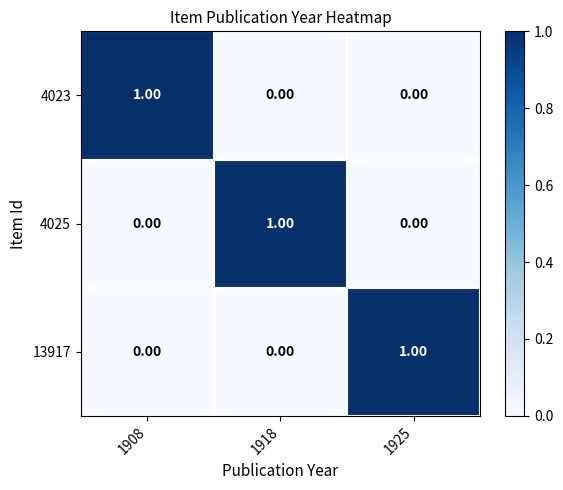

At how many categories does at least one series exceed 0?

3